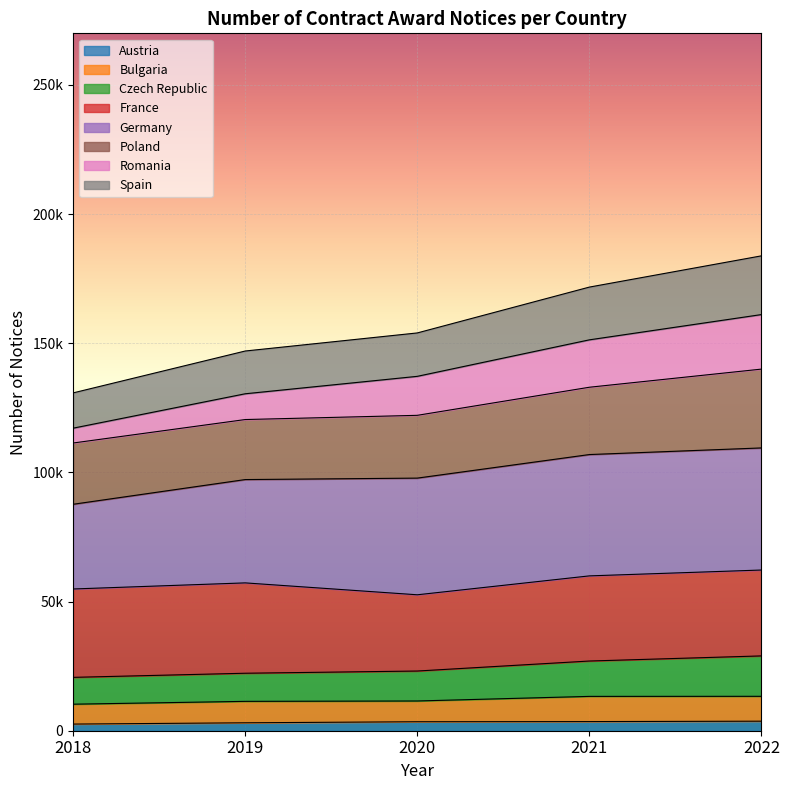

The value of Austria at 2018 is 4001. True or false?

False